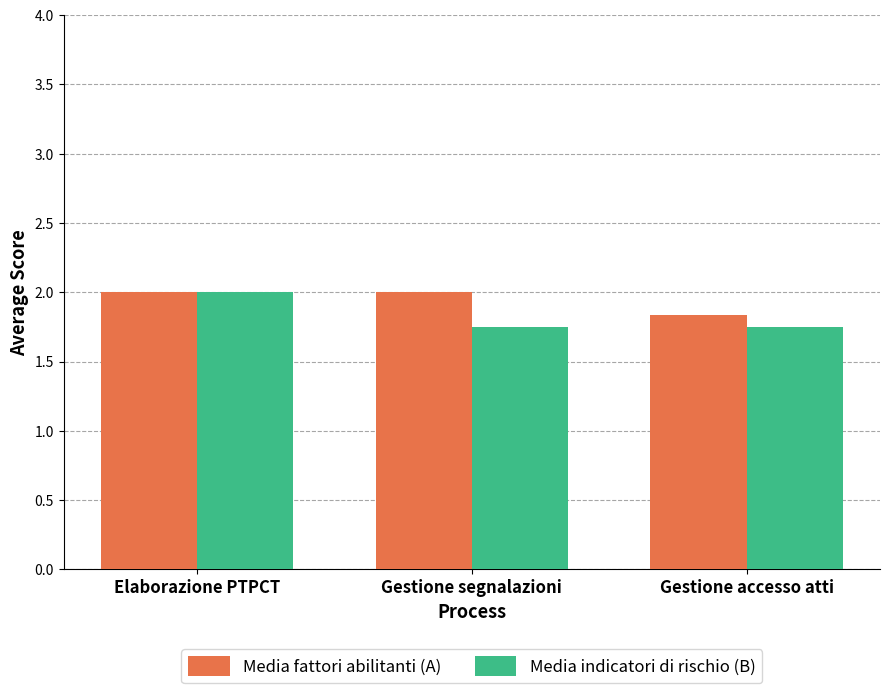

At how many categories does at least one series exceed 1?

3